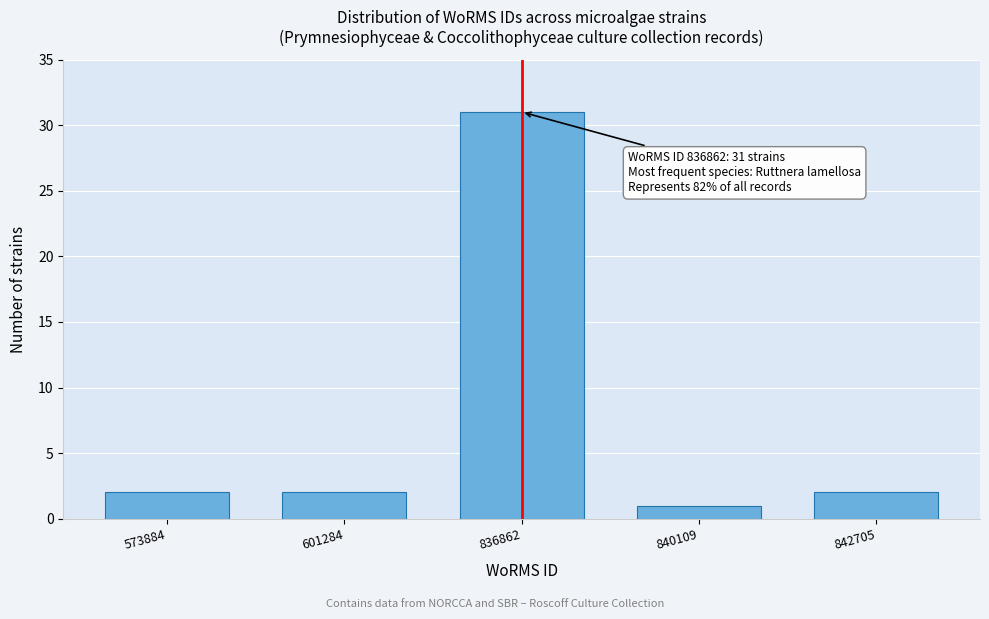

Reading right to left, list all the values displayed in this chart.

842705=2	840109=1	836862=31	601284=2	573884=2